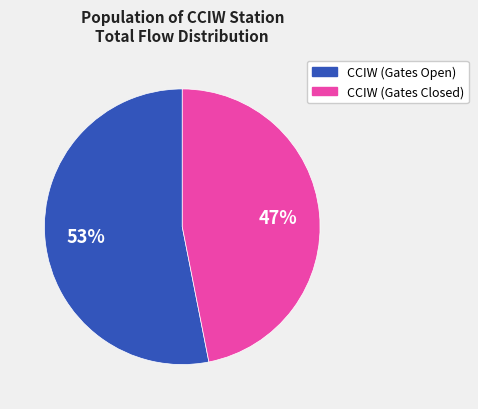

To the nearest percent, what is the difference between the largest and smallest slice percentages?

6%